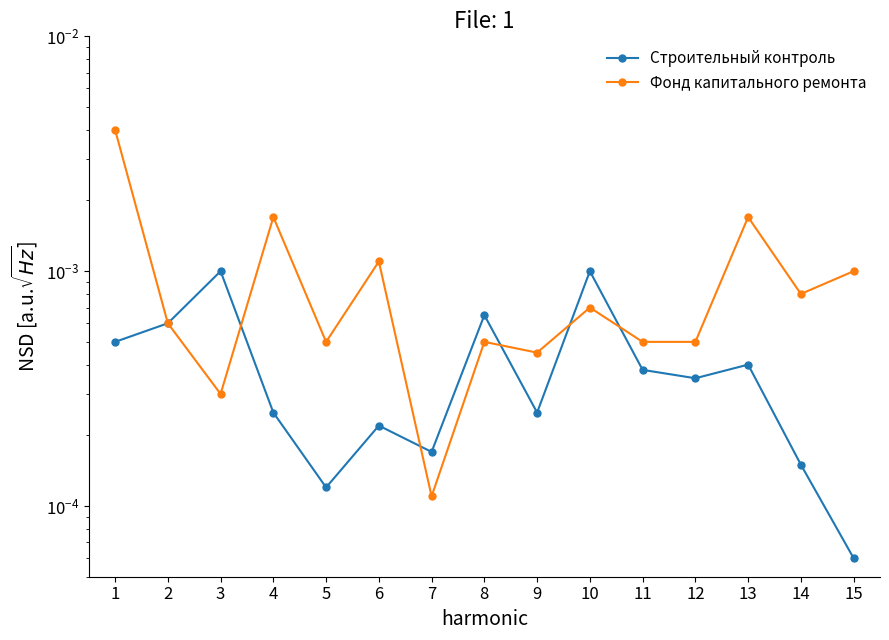

The Фонд капитального ремонта series shows 0.0 at 15. True or false?

True